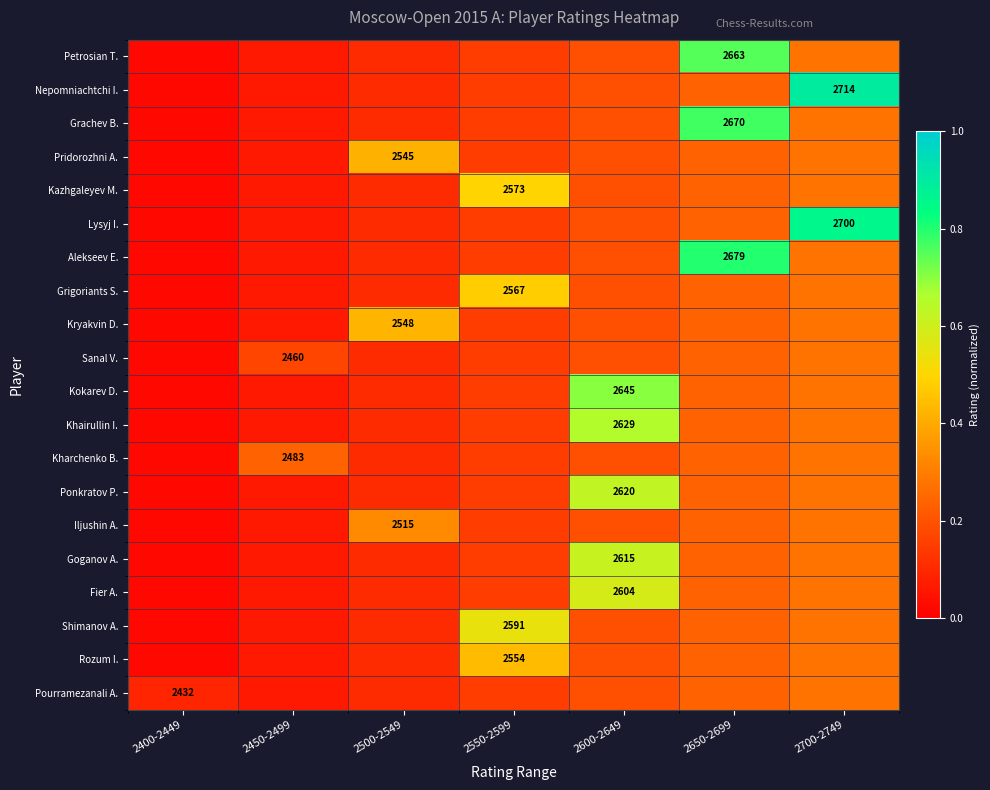

The Grigoriants S. series shows 0.2 at 2600-2649. True or false?

True